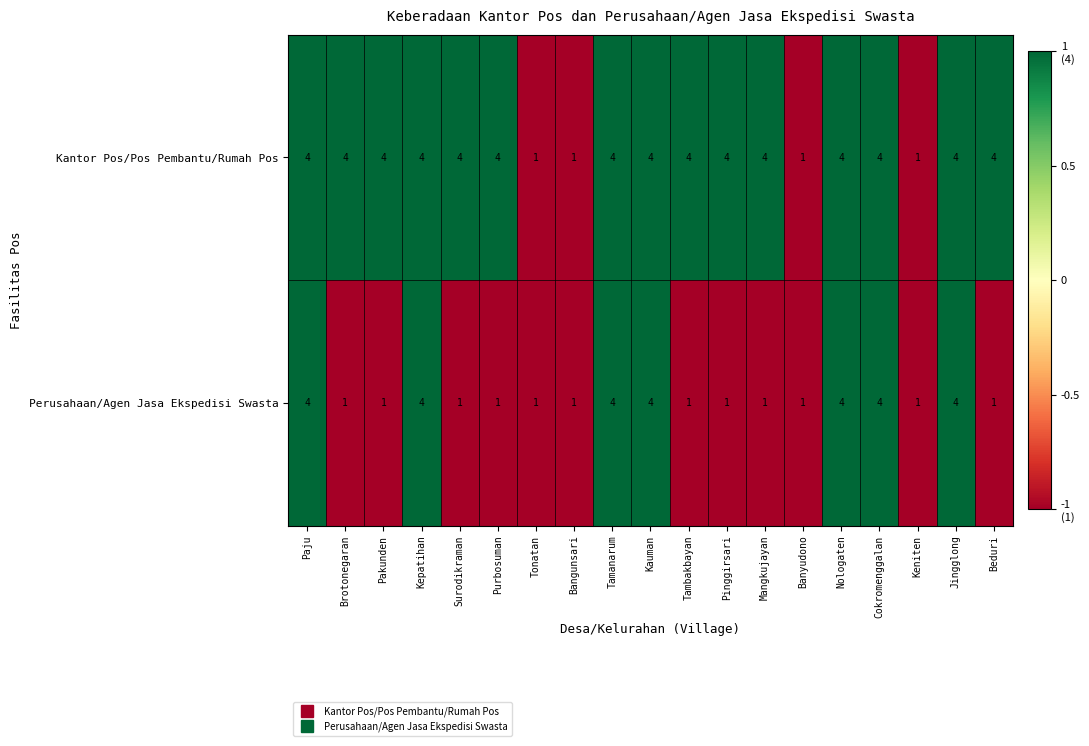

What is the minimum value shown in the chart?

1